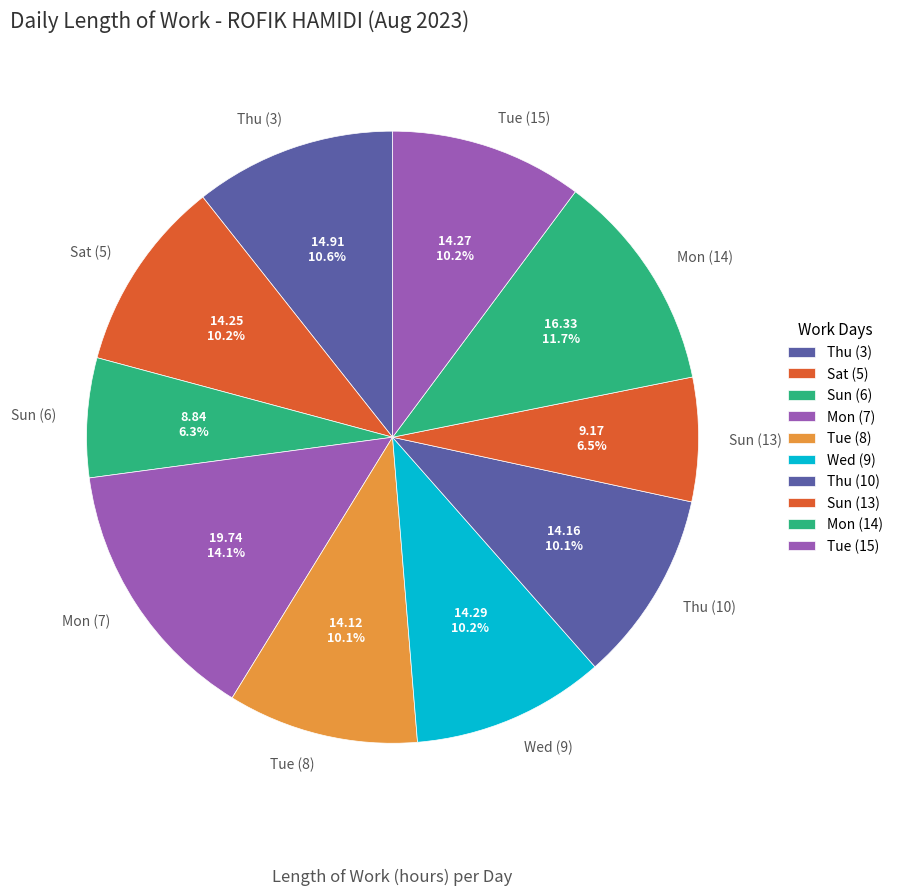

What percentage is the Mon (7) slice, to the nearest percent?

14%